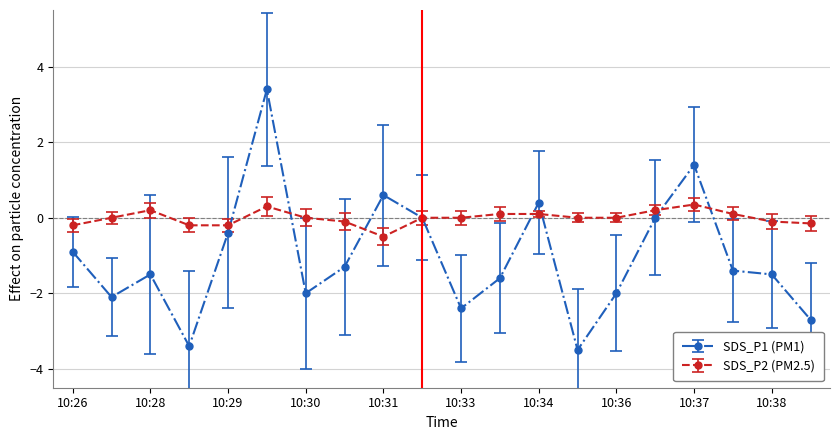

Which series has the largest range (max minus min)?

SDS_P1 (PM1)